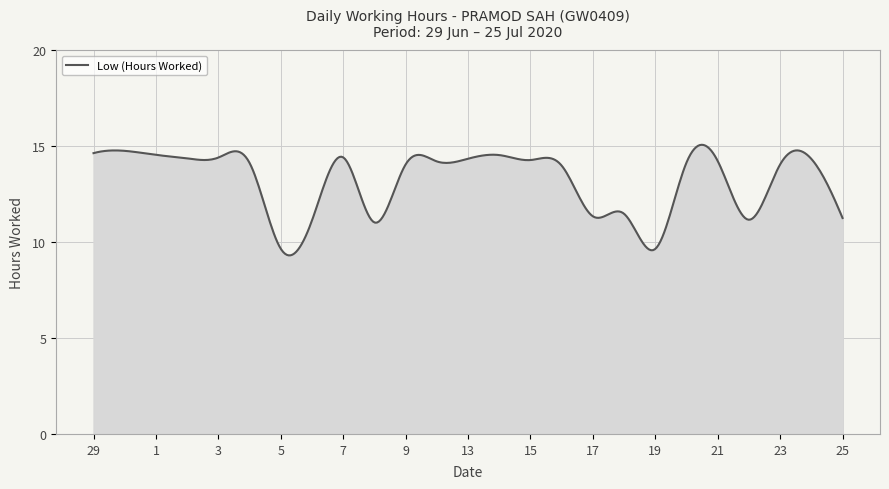

What is the smallest value displayed?

9.3